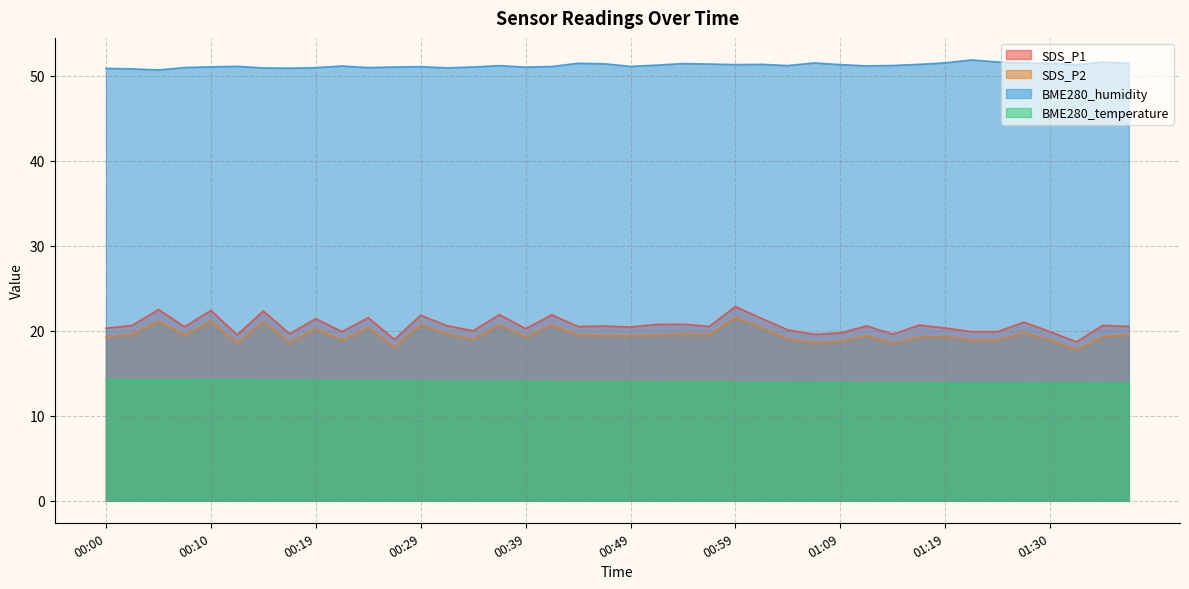

What is the difference between the maximum and minimum values in the BME280_temperature series?

0.4